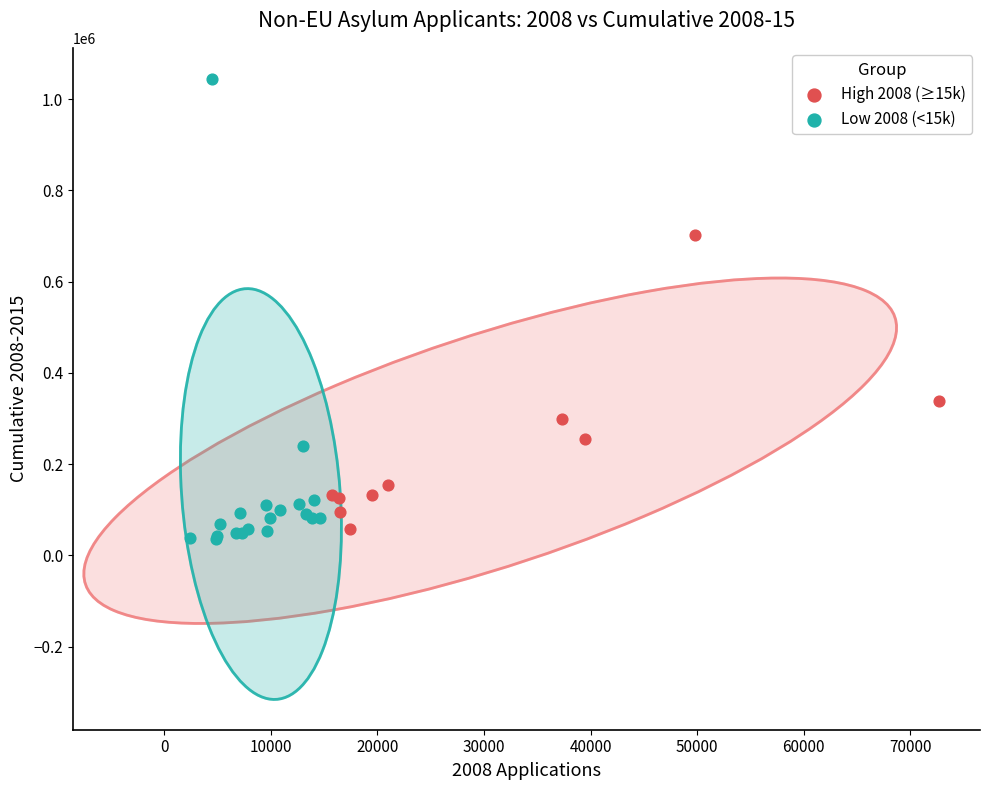

Which series contains the highest Y value?

Low 2008 (<15k)